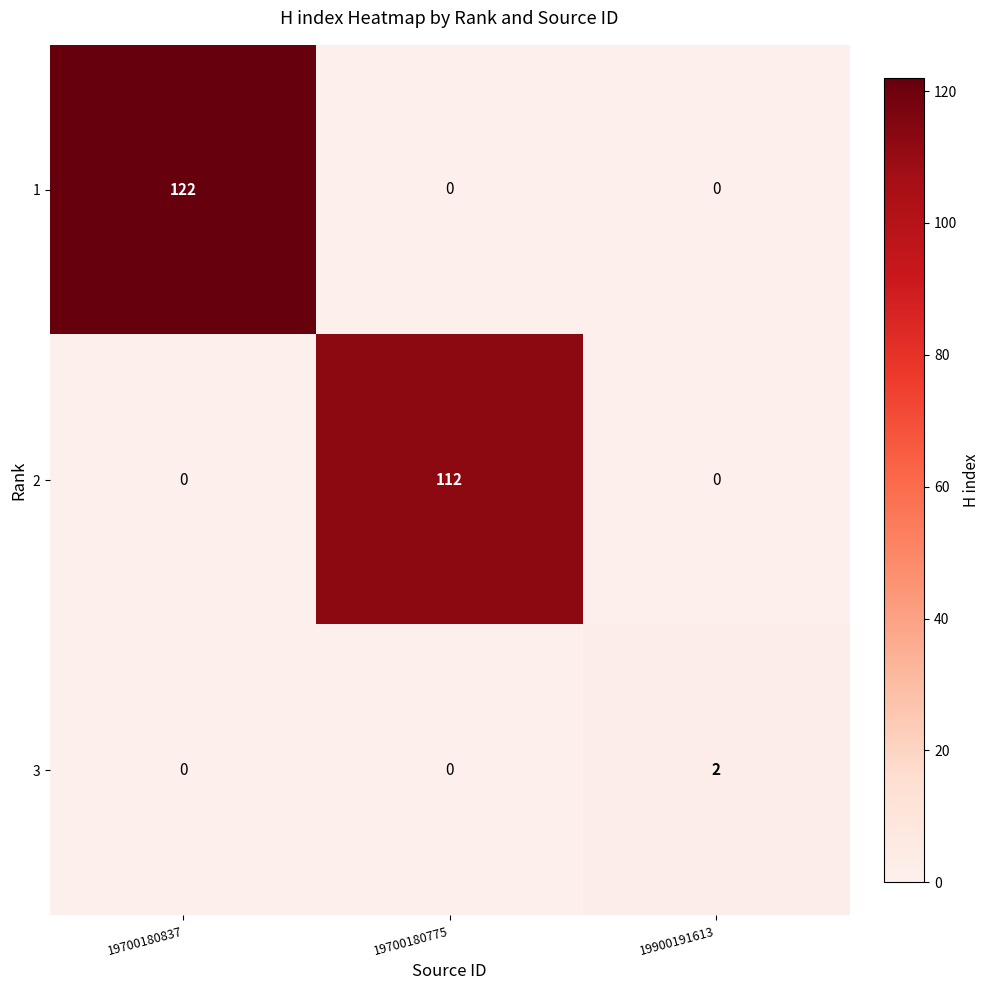

Reading right to left, transcribe all the data shown in this chart.

1: 0	0	122
2: 0	112	0
3: 2	0	0